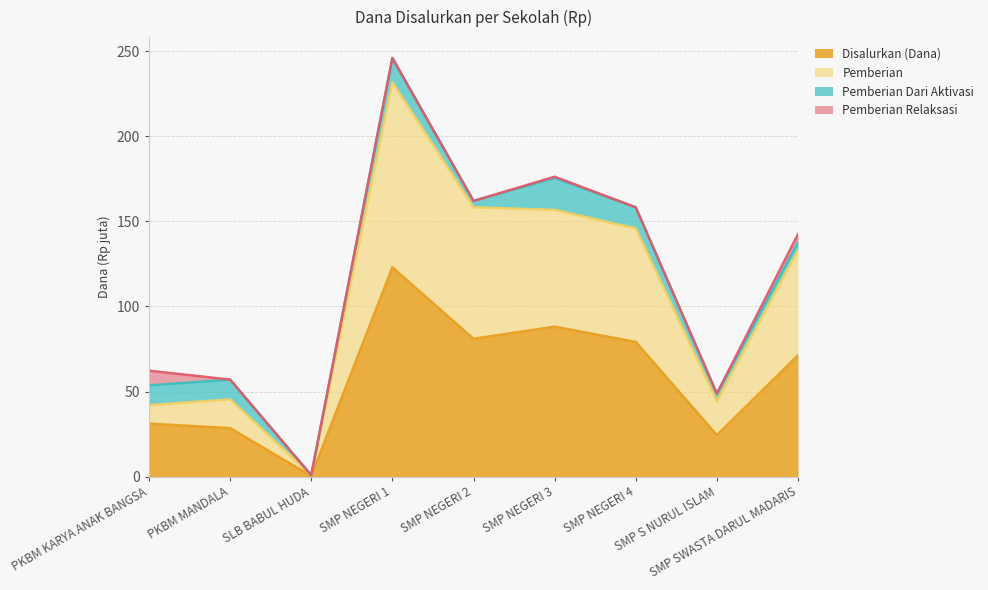

What is the difference between the Pemberian values at PKBM MANDALA and SMP NEGERI 1?

186.4